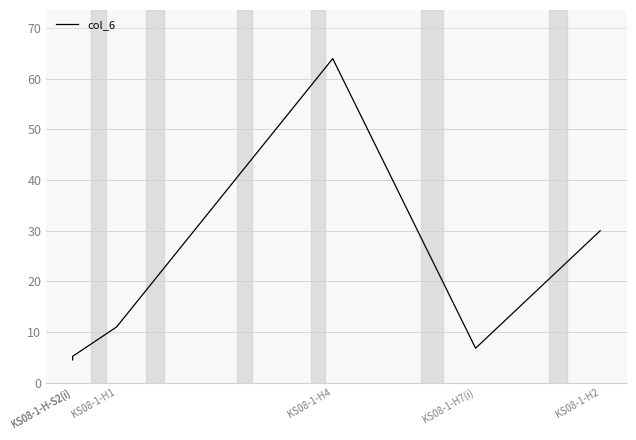

What is the label of the 4th point from the right?

KS08-1-H1